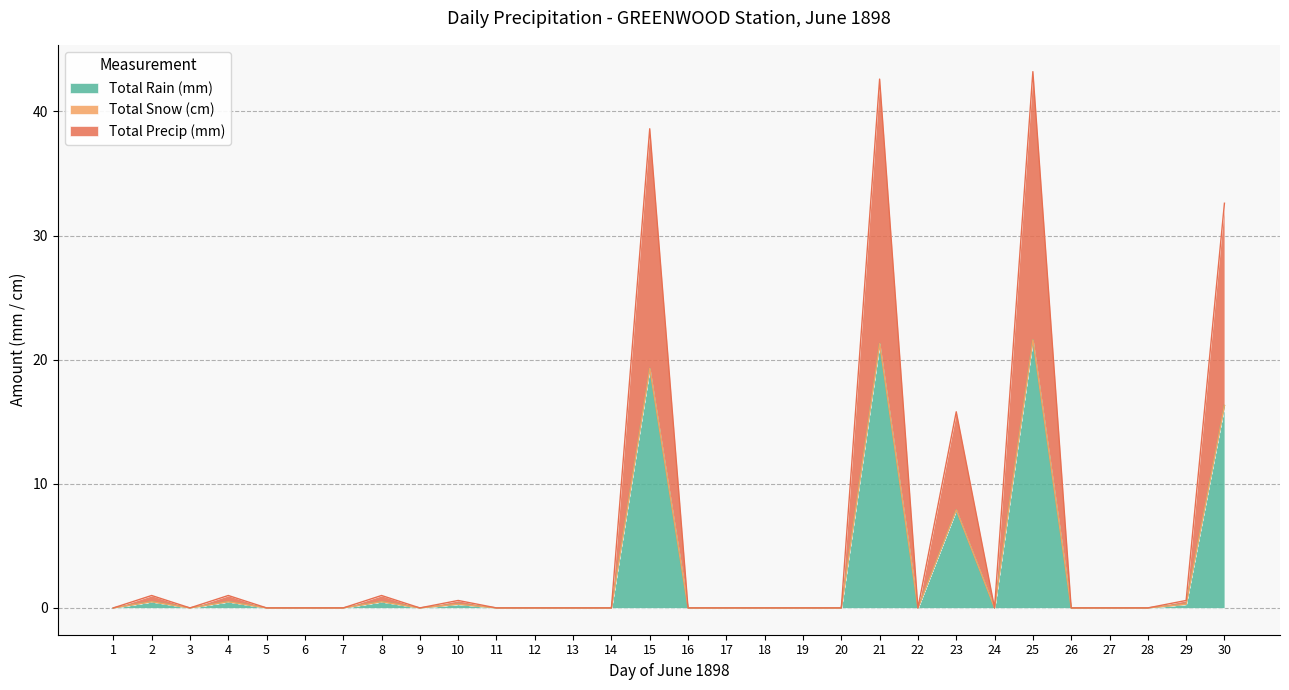

Between 24 and 23, which is larger?

23